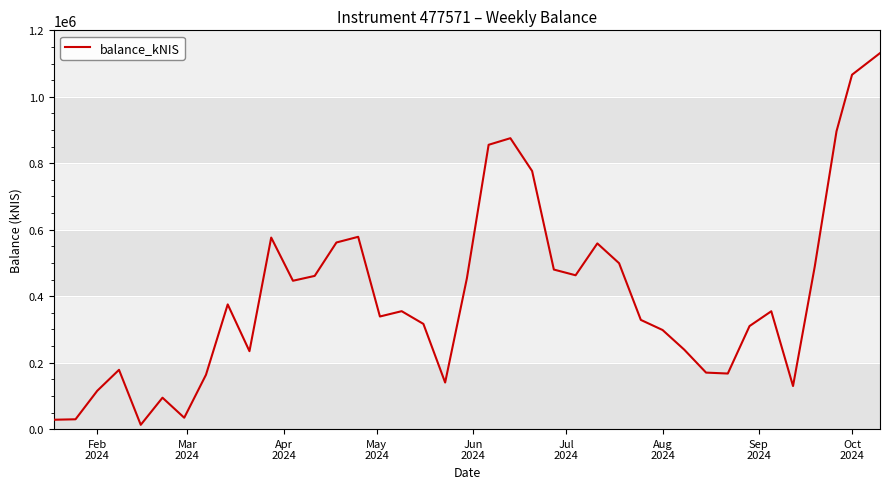

What is the greatest value displayed?

1131439.4